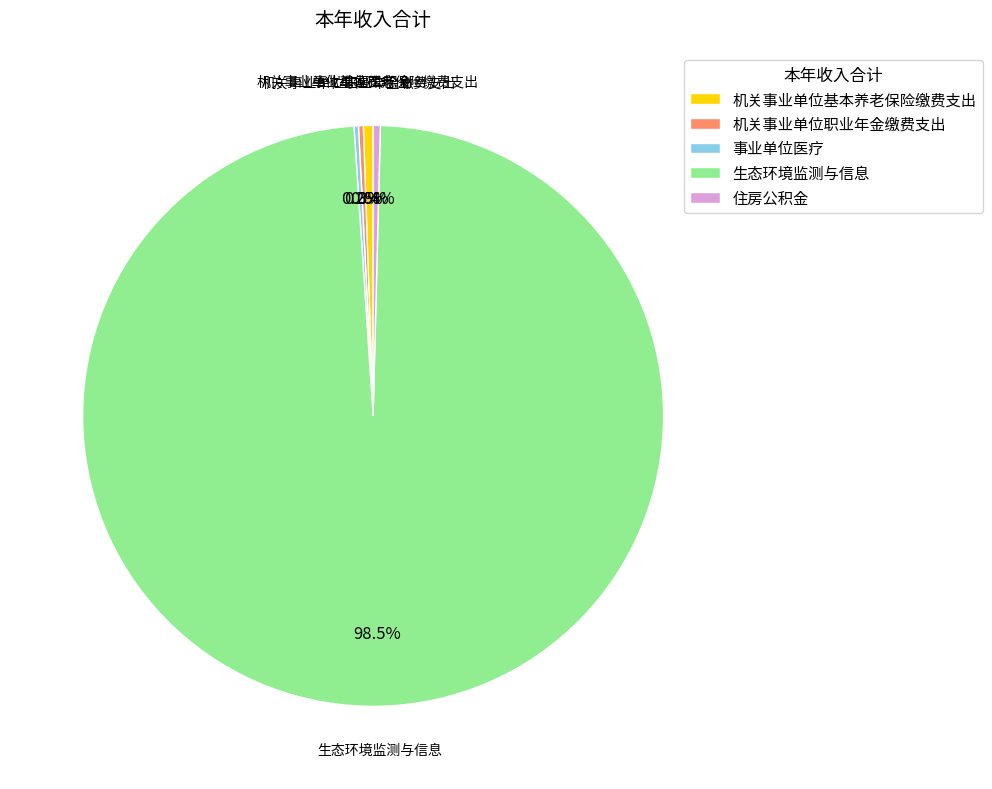

Which slice is the largest?

生态环境监测与信息